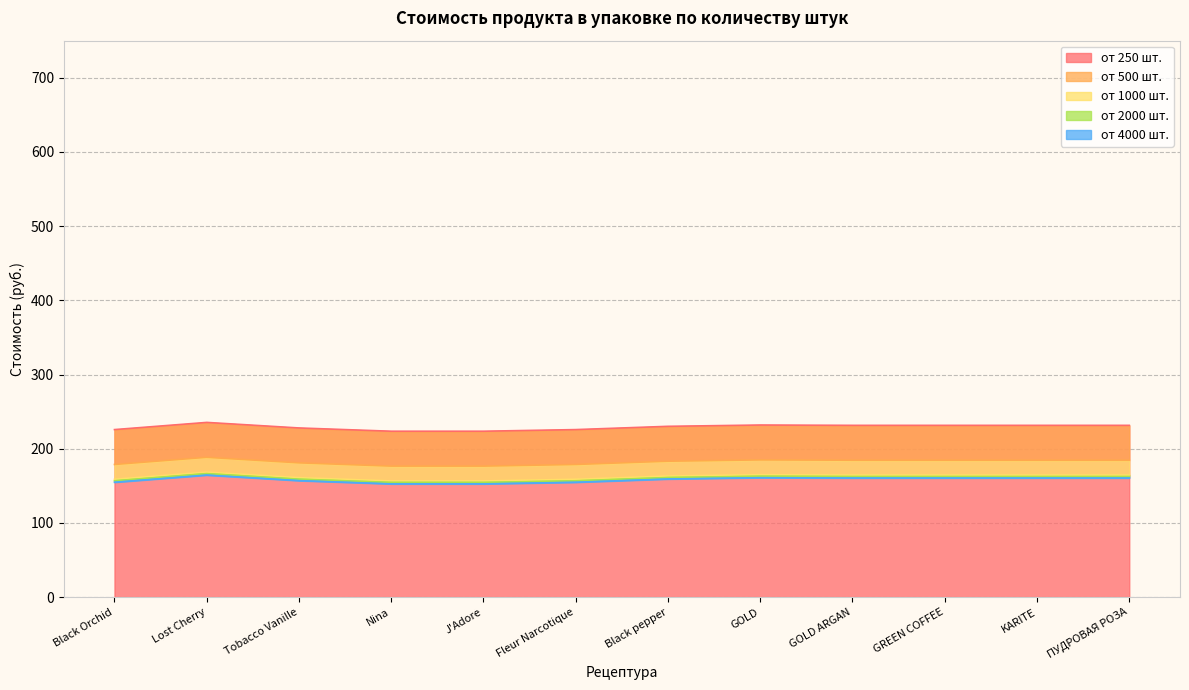

How many lines are shown in the chart?

5